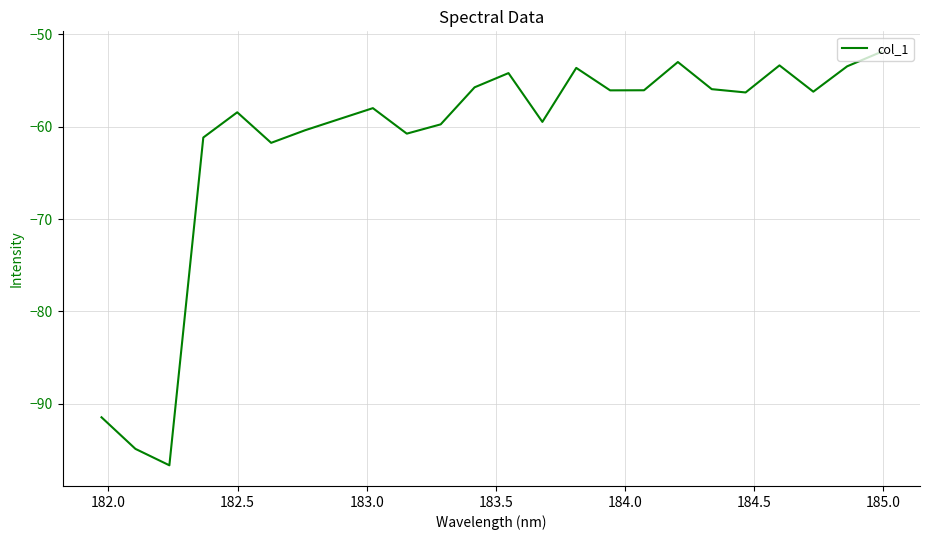

What is the difference between the maximum and minimum values?

44.8